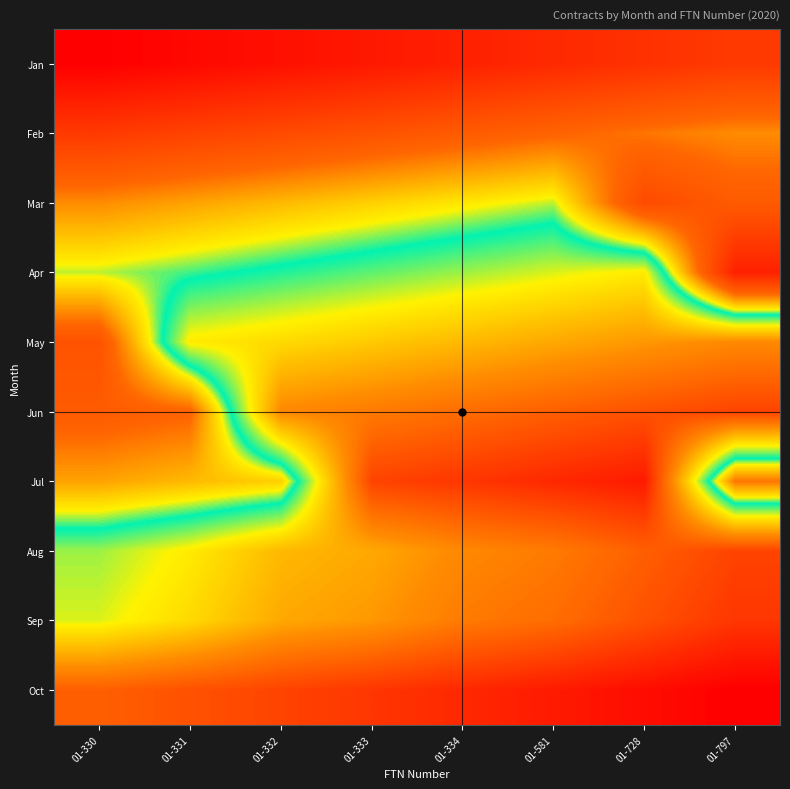

Reading left to right, list all the values displayed in this chart.

Jan: 01-330=1	01-331=2	01-332=3	01-333=4	01-334=5	01-581=6	01-728=7	01-797=8
Feb: 01-330=8	01-331=9	01-332=10	01-333=11	01-334=12	01-581=13	01-728=14	01-797=15
Mar: 01-330=15	01-331=16	01-332=17	01-333=18	01-334=19	01-581=20	01-728=10	01-797=12
Apr: 01-330=20	01-331=21	01-332=22	01-333=23	01-334=24	01-581=25	01-728=26	01-797=5
May: 01-330=11	01-331=26	01-332=27	01-333=28	01-334=29	01-581=30	01-728=31	01-797=32
Jun: 01-330=12	01-331=13	01-332=32	01-333=33	01-334=34	01-581=35	01-728=36	01-797=37
Jul: 01-330=16	01-331=17	01-332=18	01-333=37	01-334=38	01-581=39	01-728=40	01-797=14
Aug: 01-330=24	01-331=26	01-332=29	01-333=30	01-334=32	01-581=33	01-728=35	01-797=37
Sep: 01-330=25	01-331=27	01-332=30	01-333=31	01-334=33	01-581=34	01-728=36	01-797=38
Oct: 01-330=35	01-331=36	01-332=37	01-333=38	01-334=39	01-581=40	01-728=41	01-797=42